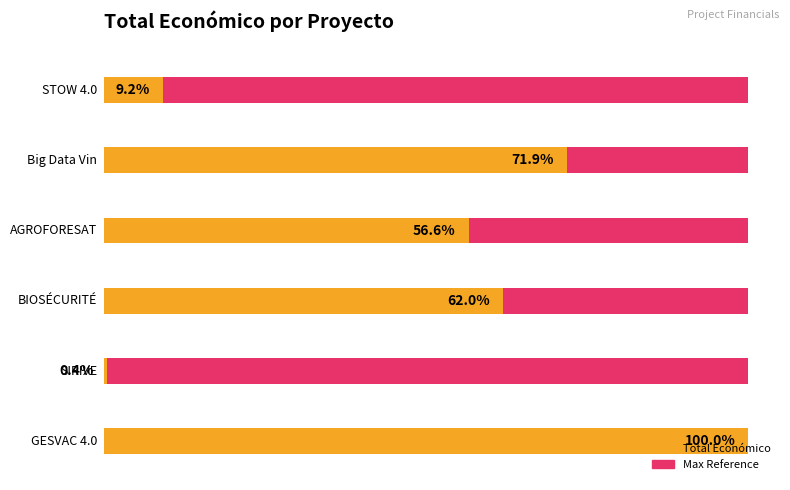

Does the chart contain stacked bars?

No